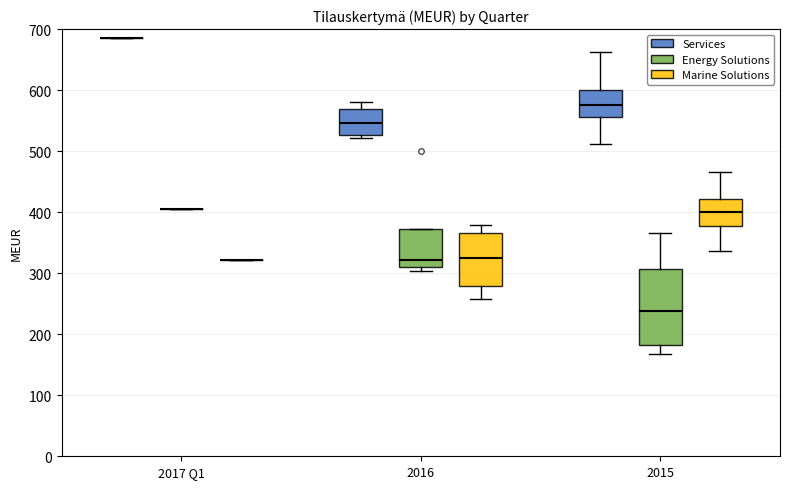

Reading left to right, read every box against the y-axis: the position of its median line, the range the box covers, and the ends of its whiskers. The values are not printed on the chart, so give them approximately, as read against the axis.

2017 Q1 (Services): box collapsed to a line at 690, whiskers 690 to 690
2017 Q1 (Energy Solutions): box collapsed to a line at 410, whiskers 410 to 410
2017 Q1 (Marine Solutions): box collapsed to a line at 320, whiskers 320 to 320
2016 (Services): median 550, box 530 to 570, whiskers 520 to 580
2016 (Energy Solutions): median 320, box 310 to 370, whiskers 300 to 370
2016 (Marine Solutions): median 320, box 280 to 370, whiskers 260 to 380
2015 (Services): median 580, box 560 to 600, whiskers 510 to 660
2015 (Energy Solutions): median 240, box 180 to 310, whiskers 170 to 370
2015 (Marine Solutions): median 400, box 380 to 420, whiskers 340 to 470